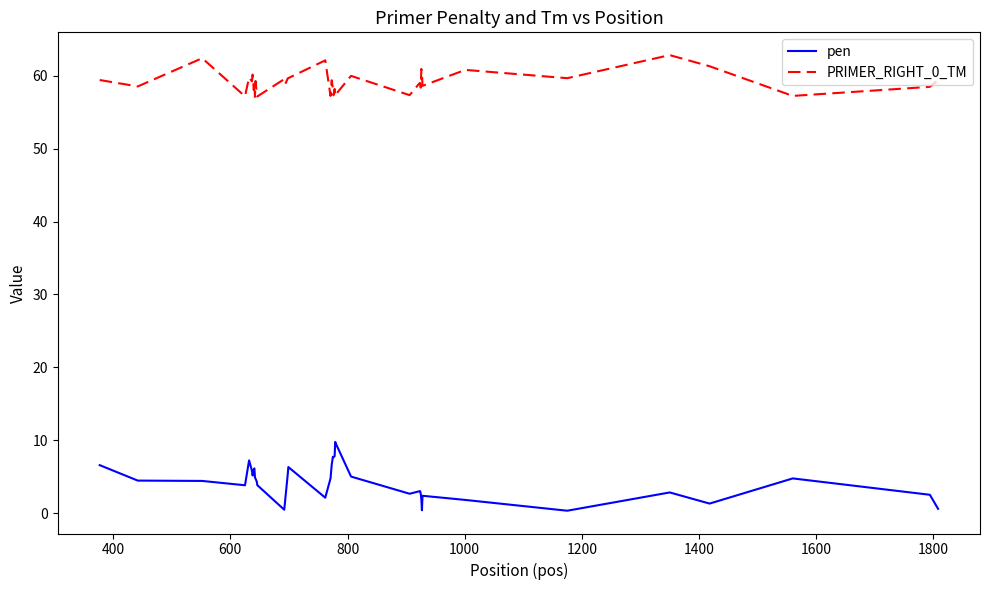

What is the greatest value displayed?

62.8